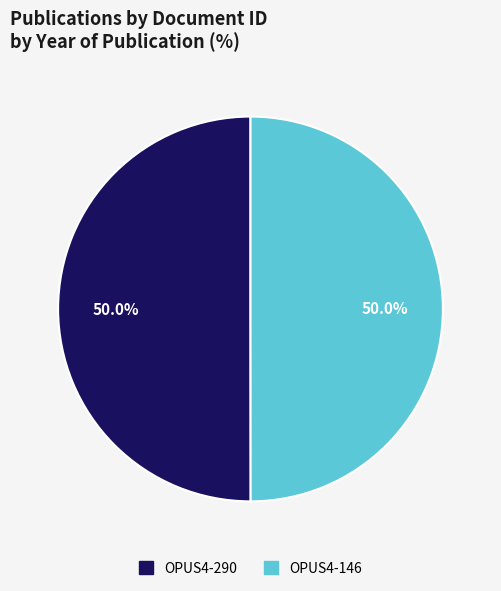

What portion of the pie excludes OPUS4-290?

50.0%